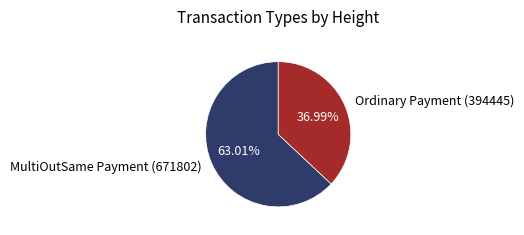

To the nearest percent, what is the average slice percentage?

50%